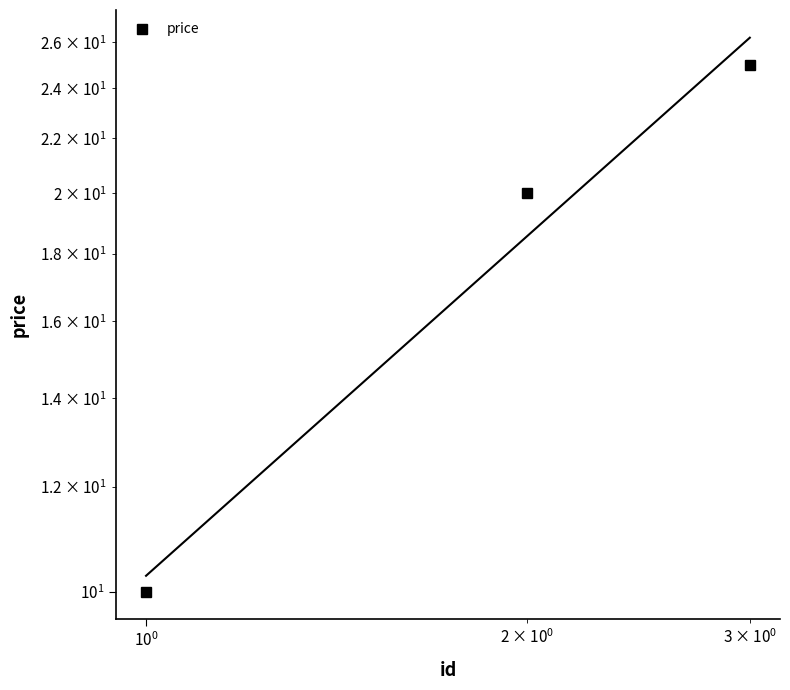

How many lines are shown in the chart?

1